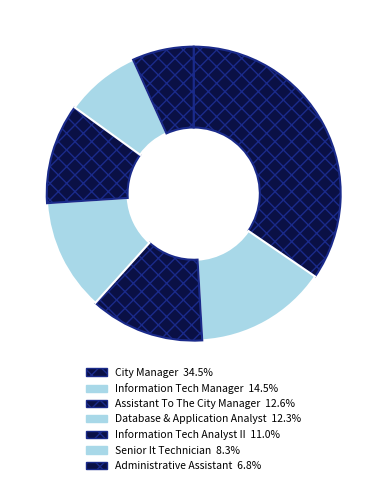

Count the number of slices in the pie.

7